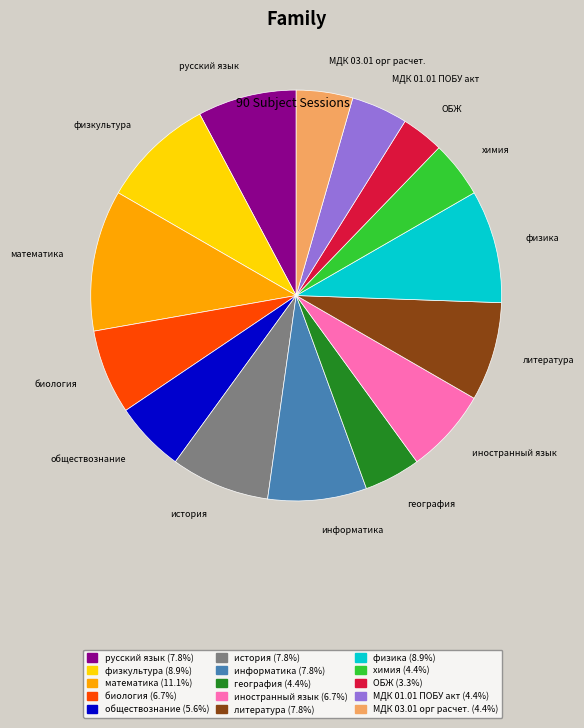

Does информатика account for over 50% of the chart?

No